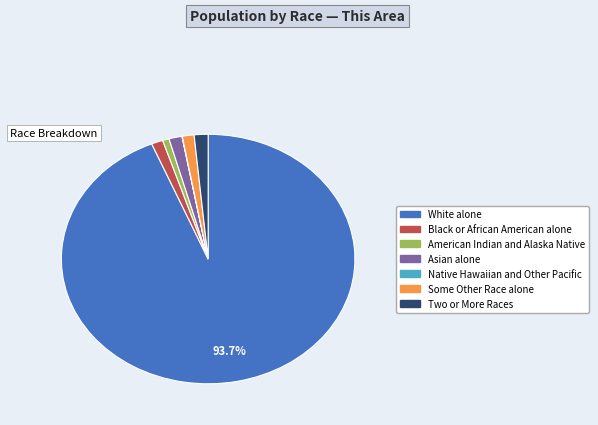

Approximately how many times larger is the value at Asian alone compared to Some Other Race alone?

1.1